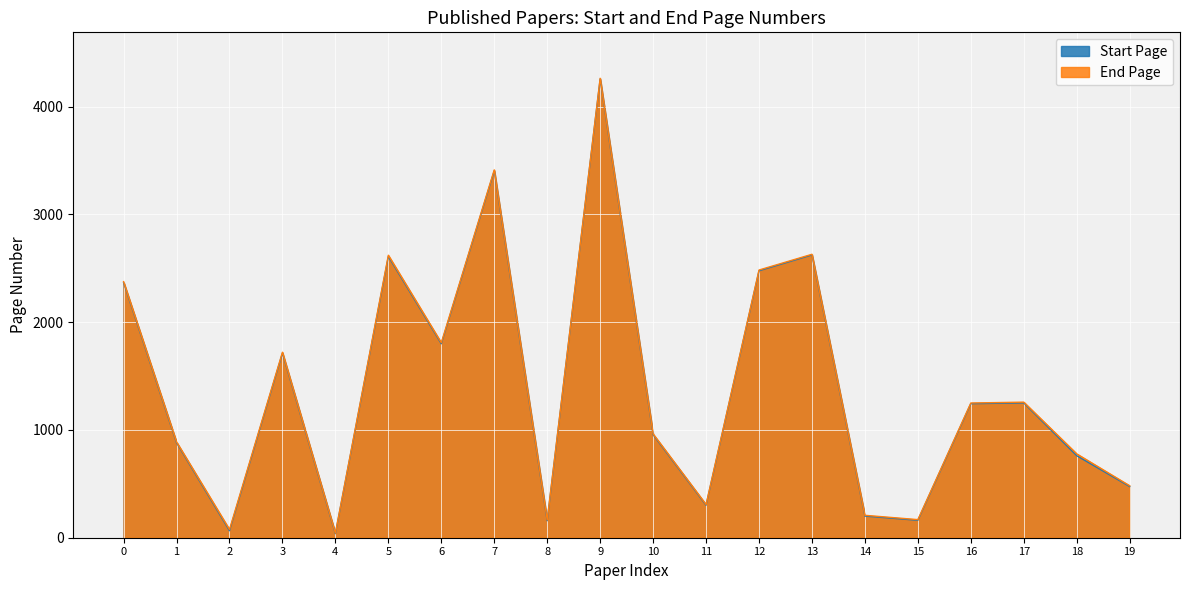

Reading right to left, extract all data points from this chart.

Start Page: 475	761	1251	1244	162	201	2624	2477	302	956	4256	158	3405	1800	2610	38	1713	65	882	2368
End Page: 482	778	1258	1250	168	208	2630	2484	308	963	4263	165	3413	1809	2621	43	1721	76	889	2376